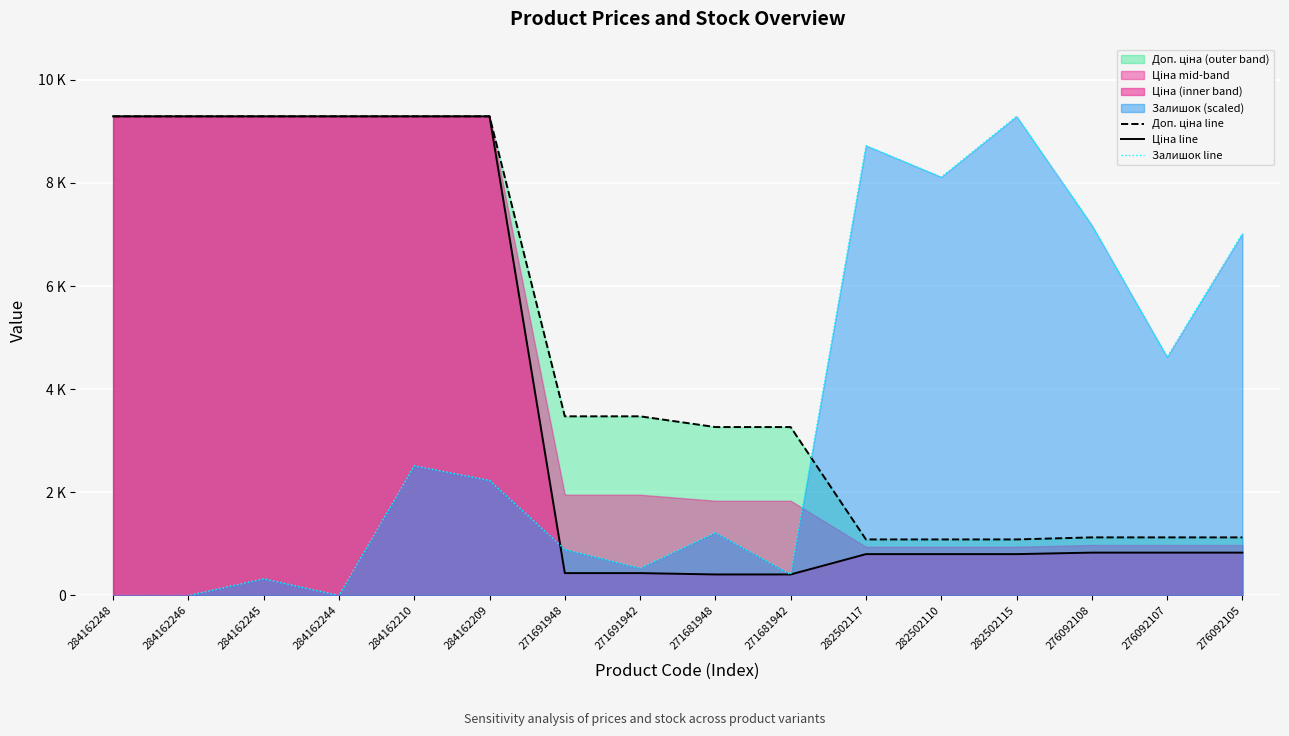

Which has a higher value, 282502115 or 276092105?

276092105